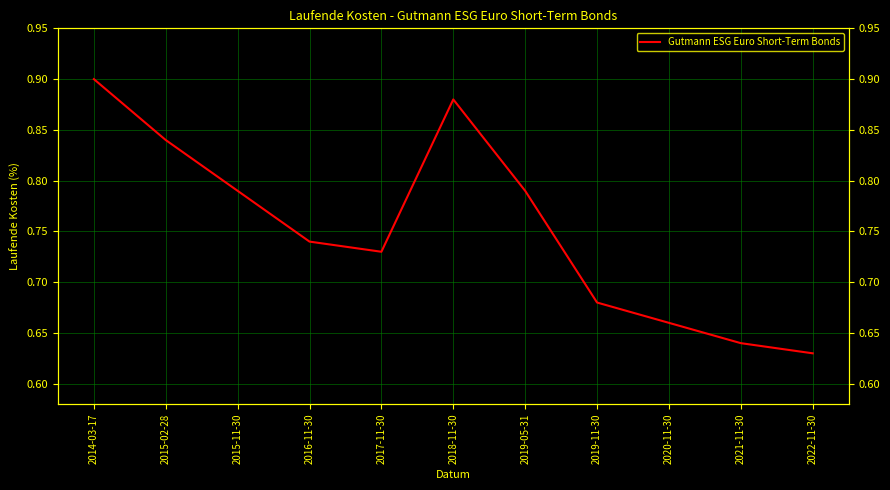

What is the difference between the values at 2014-03-17 and 2019-11-30?

0.2